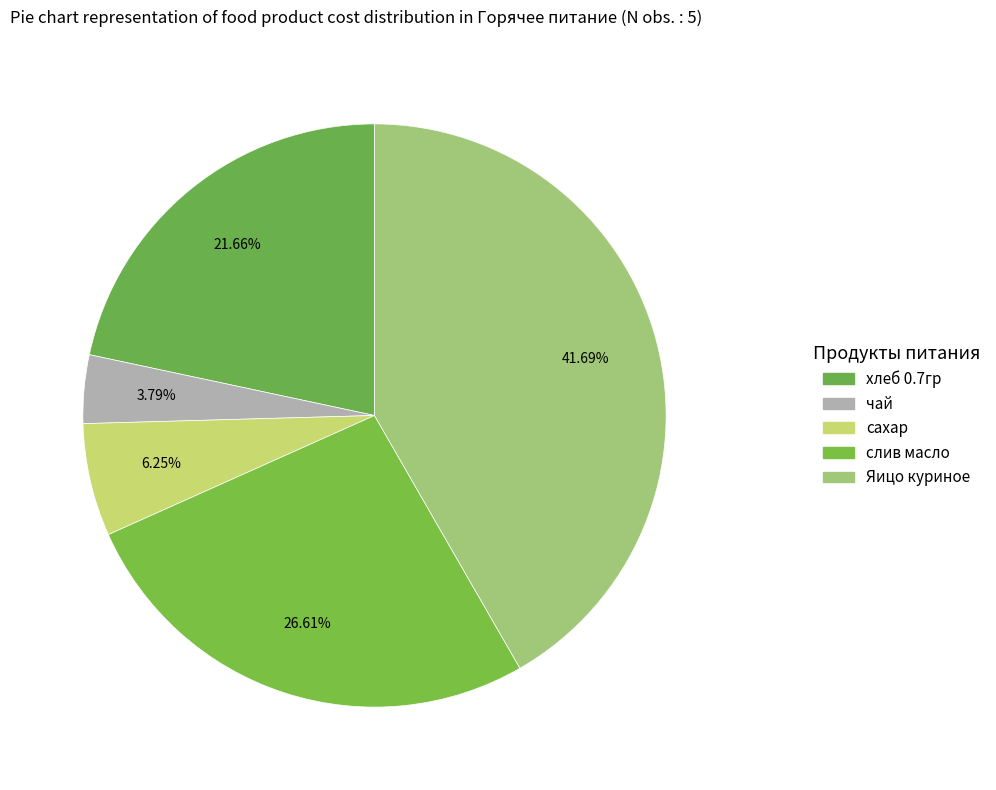

Count the number of slices in the pie.

5